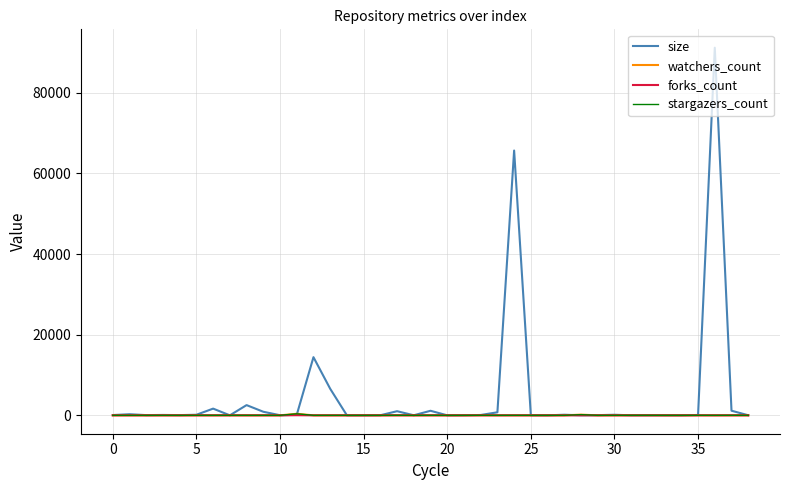

Does the chart have visible grid lines?

Yes